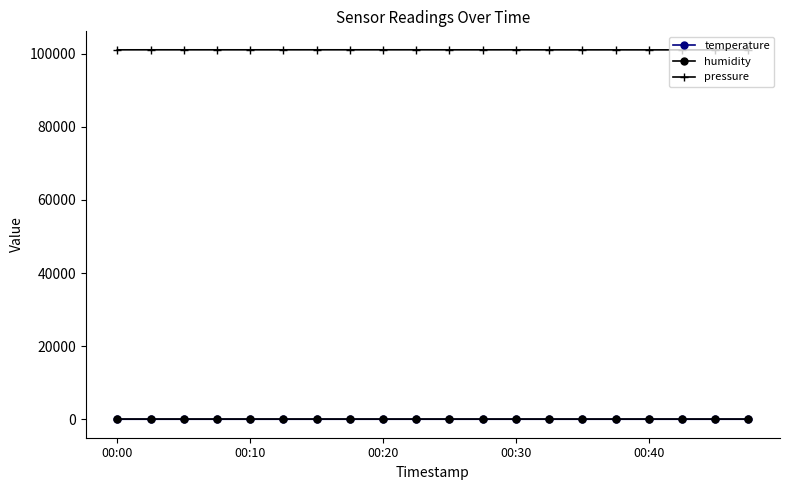

True or false: temperature has more than 2 interior local peaks.

True